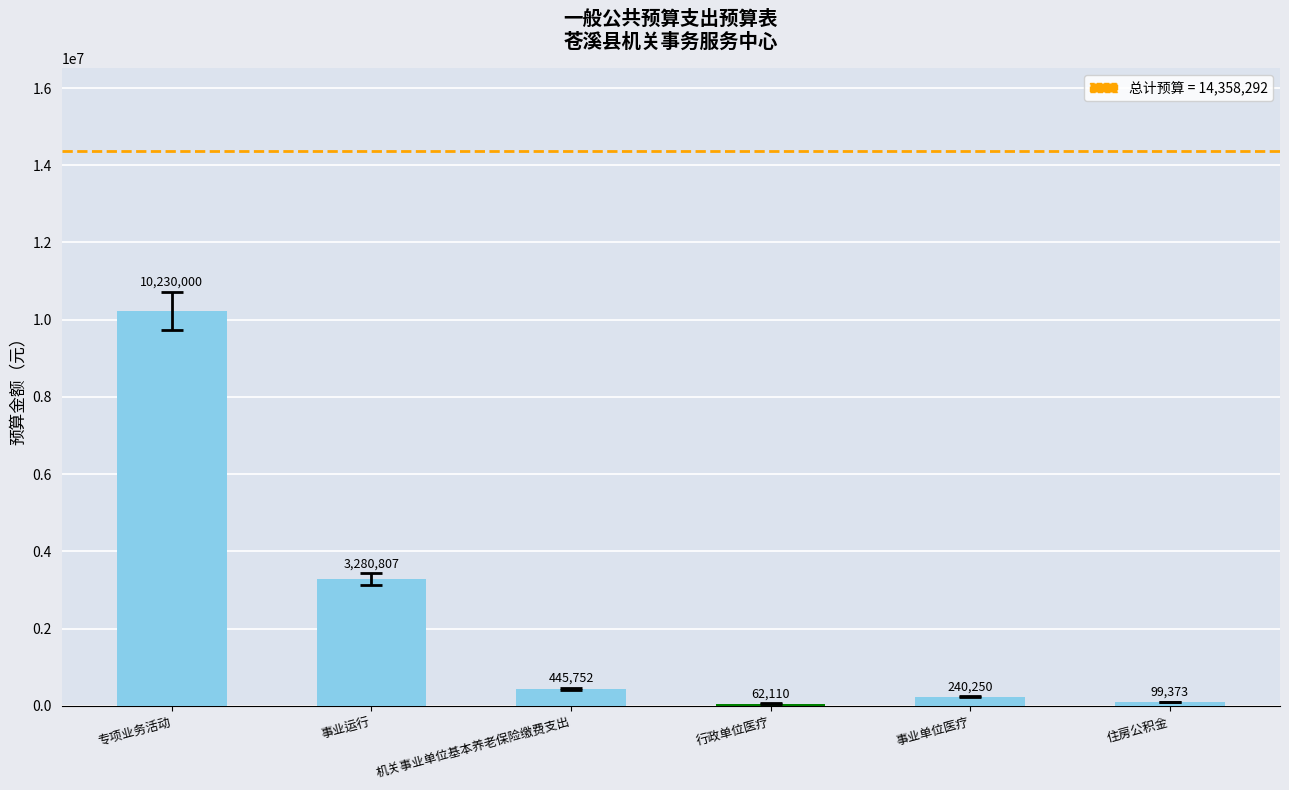

What is the smallest value displayed?

62110